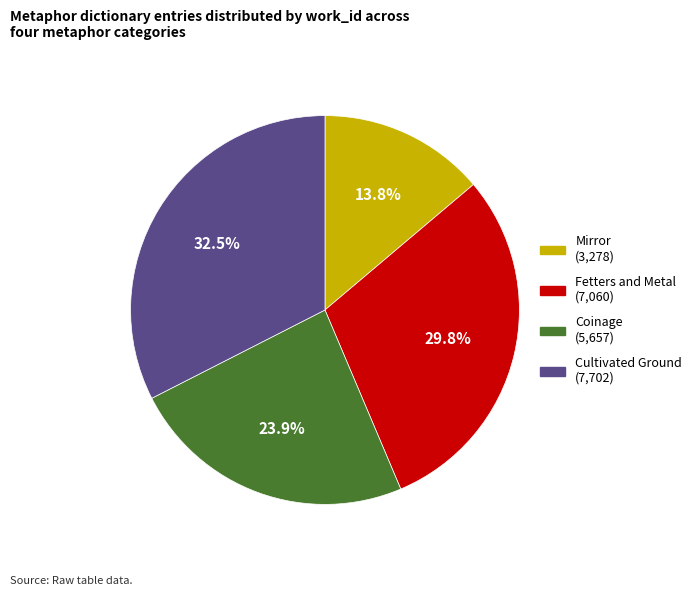

To the nearest percent, what percentage of the pie is Fetters and Metal?

30%